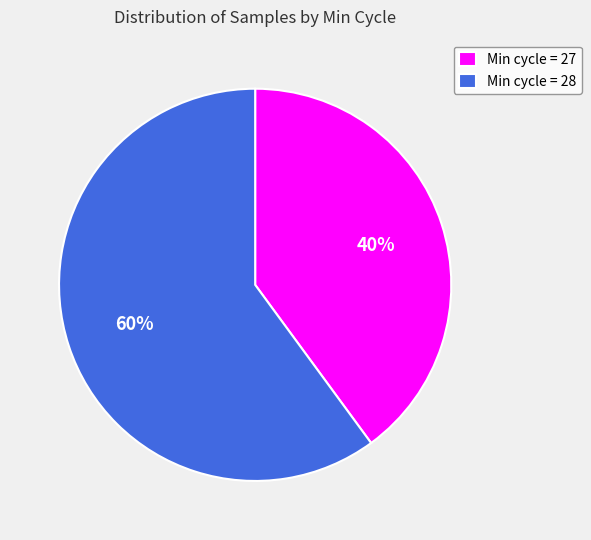

Rank the categories by value from lowest to highest.

Min cycle = 27, Min cycle = 28